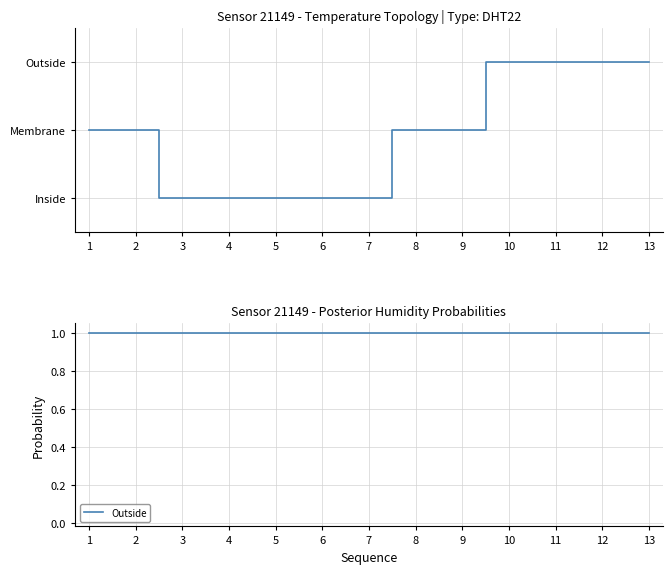

The Outside series shows 1.0 at 3. True or false?

True